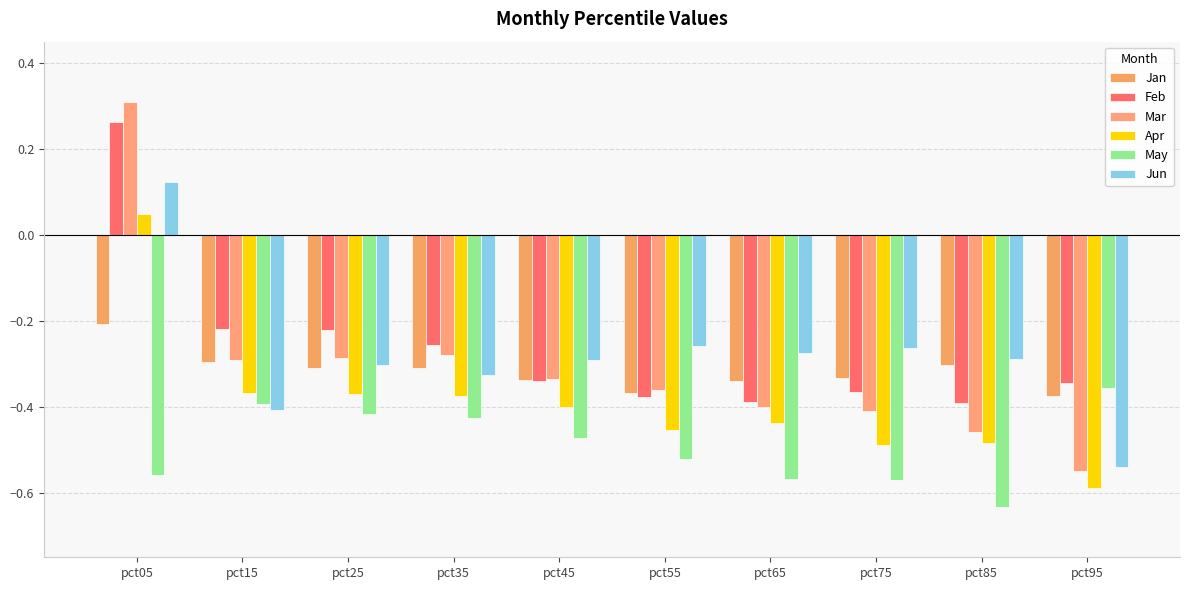

What is the value of the May bar at the 6th from the left?

-0.5